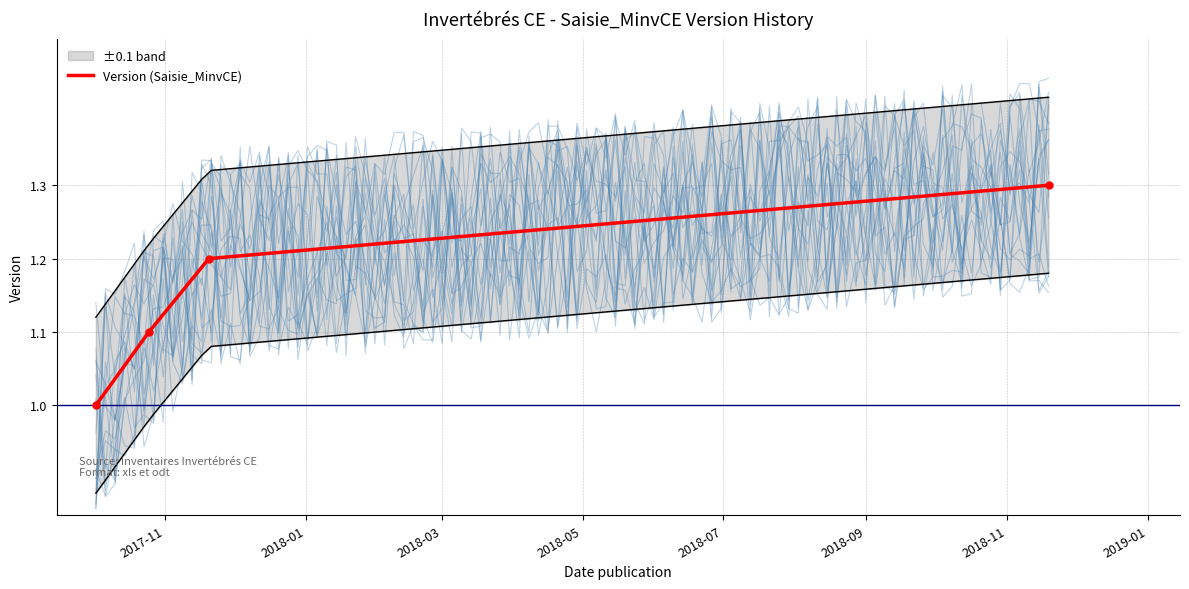

True or false: Version (Saisie_MinvCE) has more than 2 interior local peaks.

False